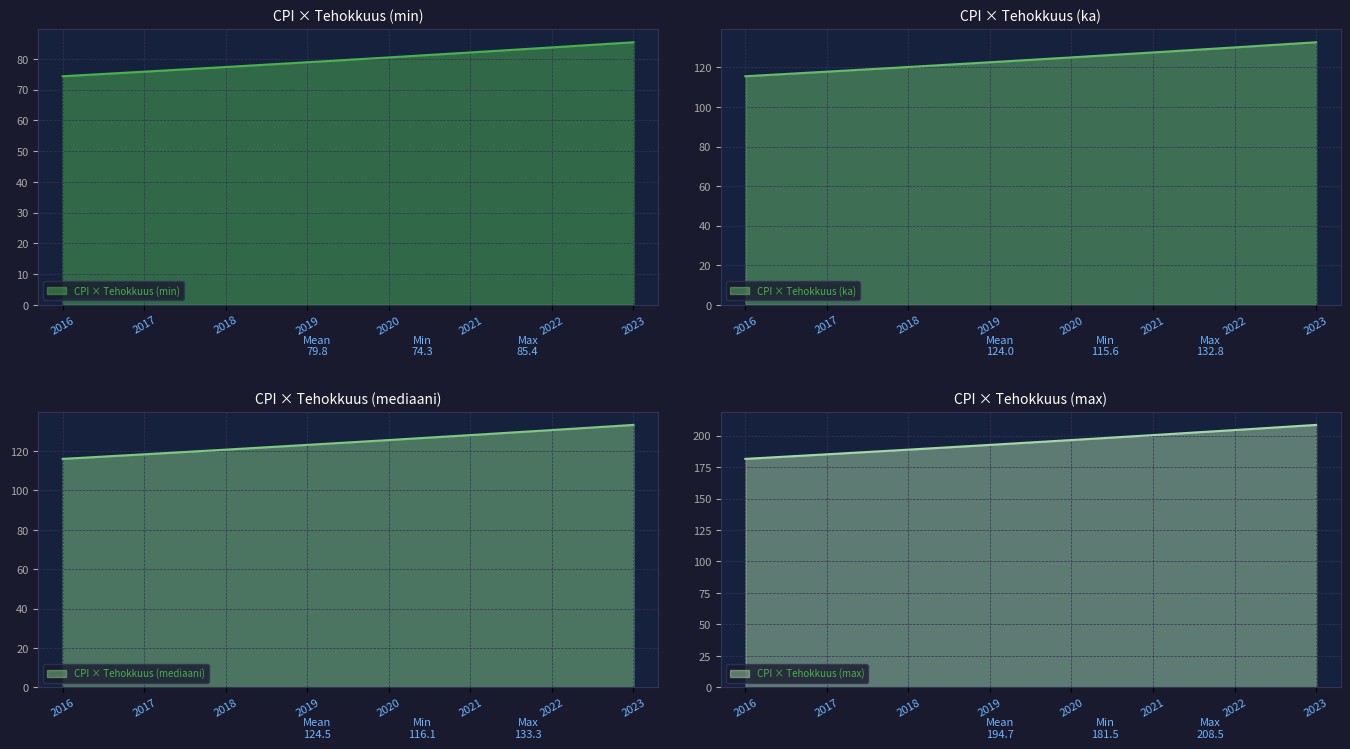

True or false: CPI × Tehokkuus (min) has a value of 80.5 at 2020.

True